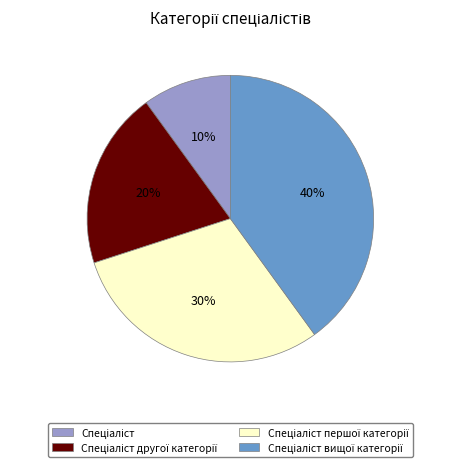

Is there a majority slice in this chart?

No